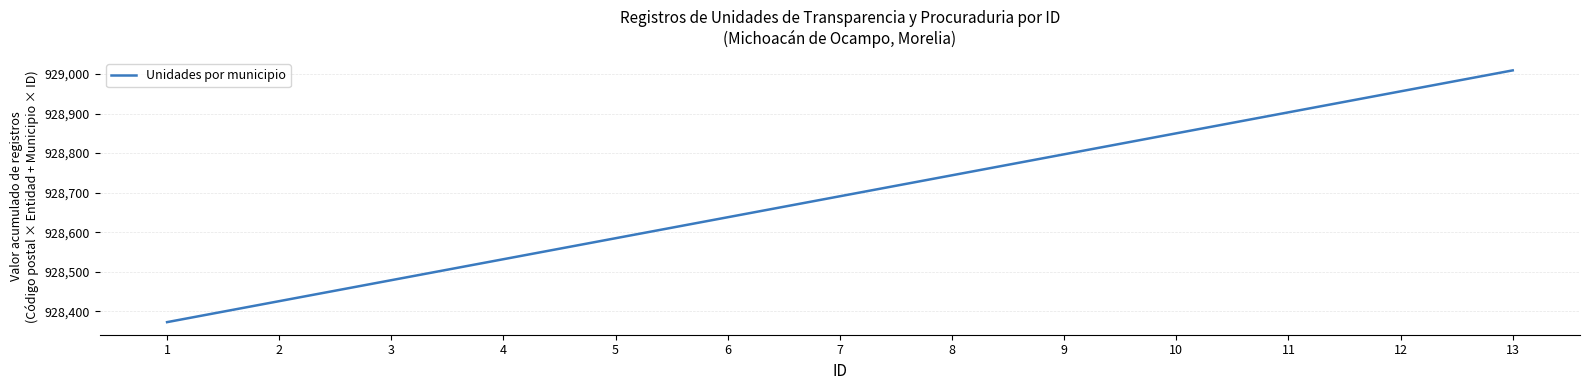

How many lines are shown in the chart?

1